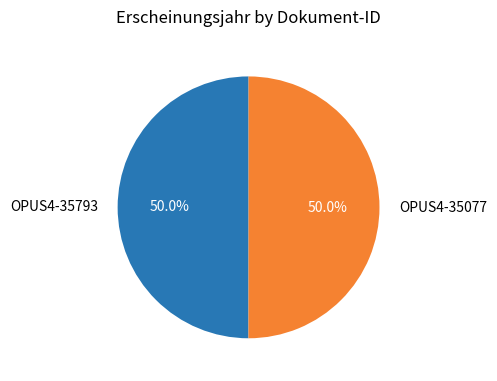

Is it true that OPUS4-35077 is 50% of the pie?

True